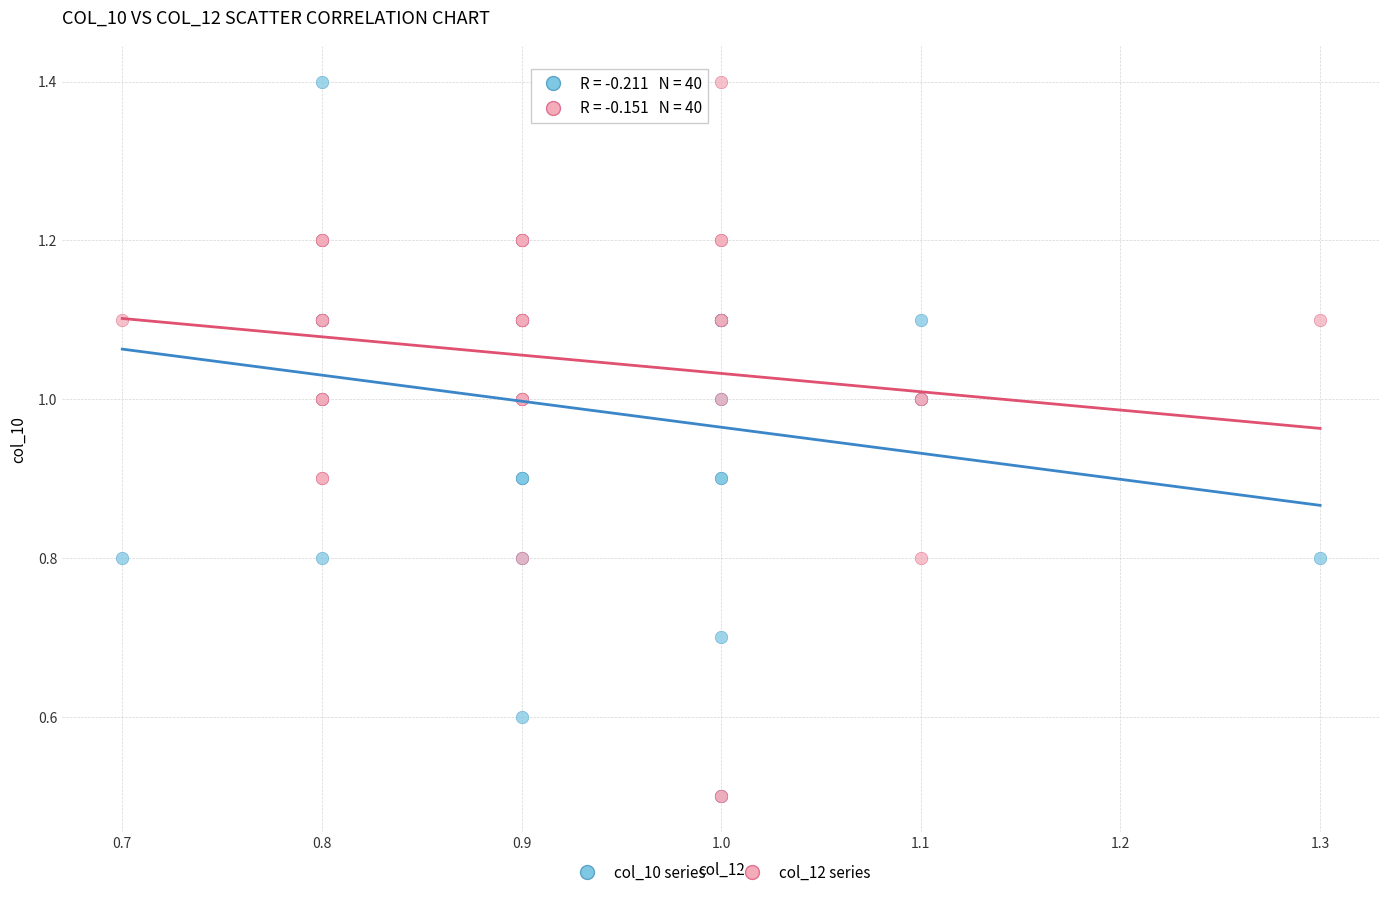

What are all the series names shown in the legend?

col_10 series, col_12 series